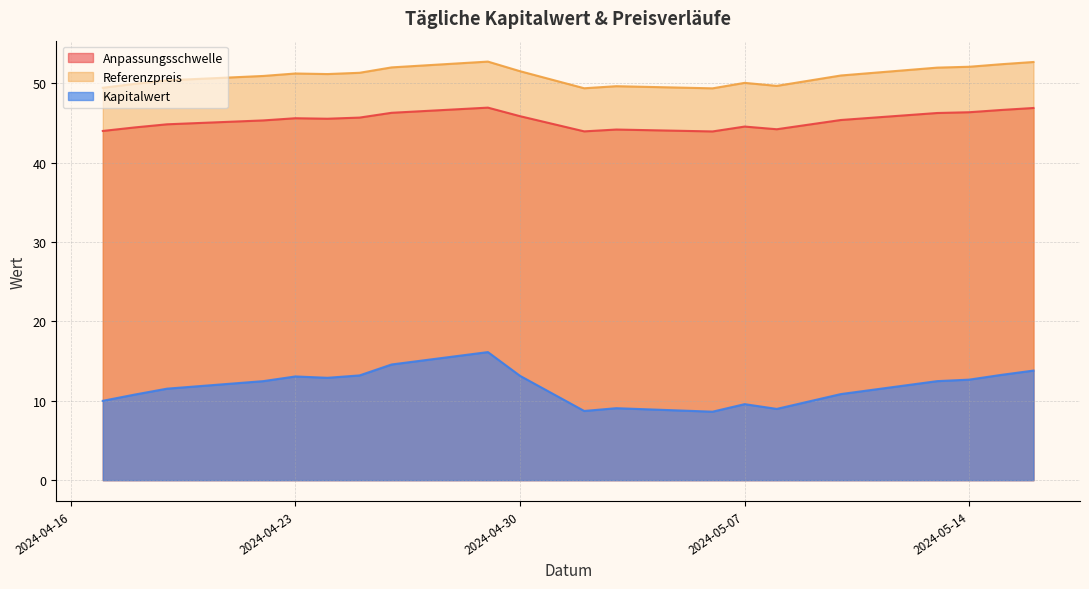

Rank the series at 2024-04-22 from highest to lowest value.

Referenzpreis, Anpassungsschwelle, Kapitalwert